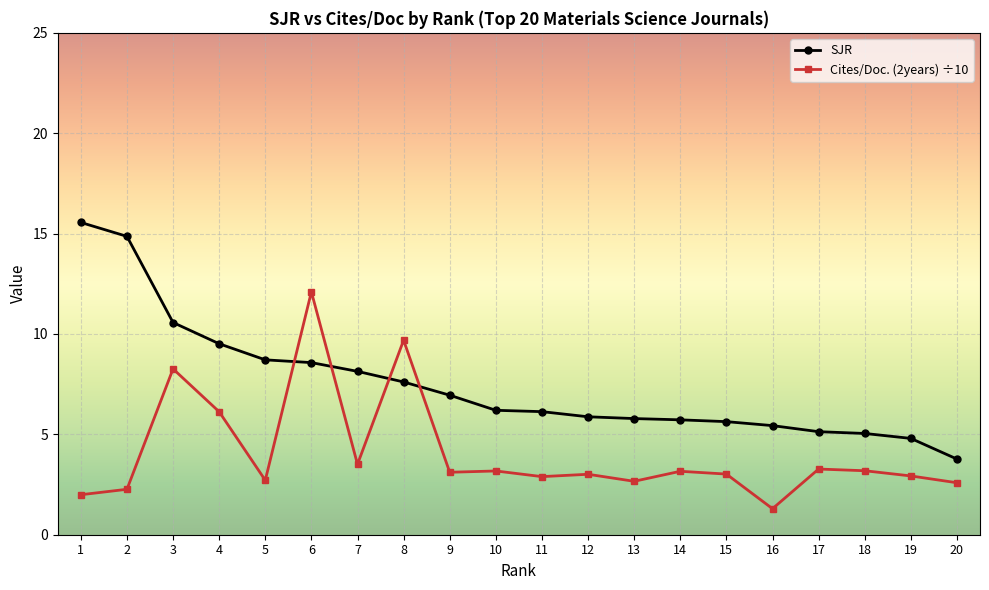

Where do Cites/Doc. (2years) ÷10 and SJR first cross each other?

5 and 6